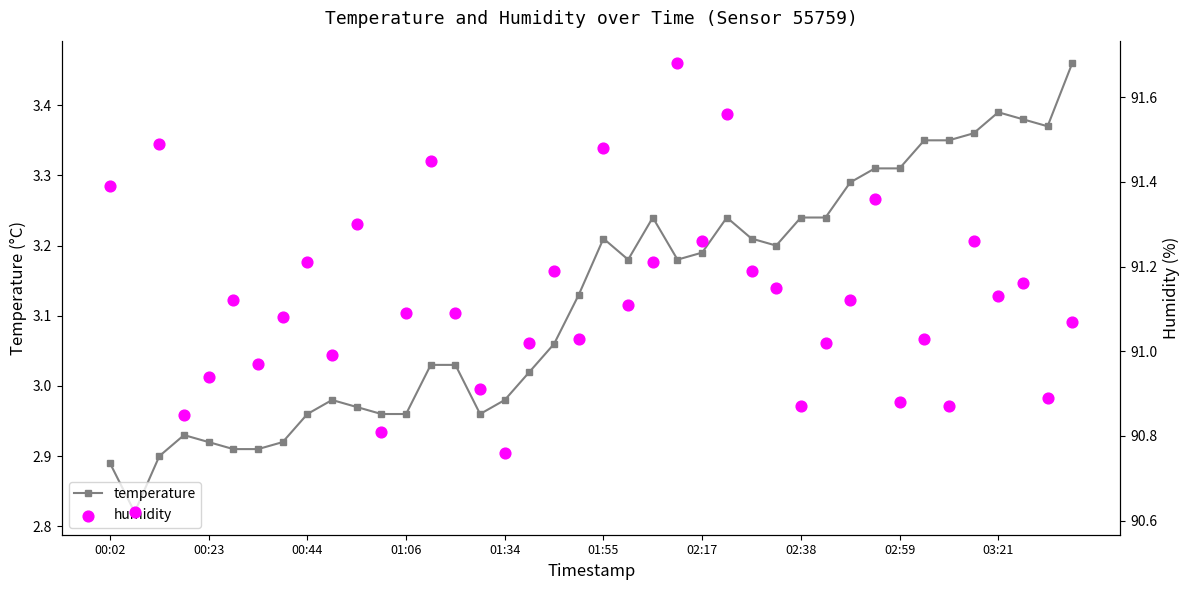

Which series has the largest total across all categories?

humidity